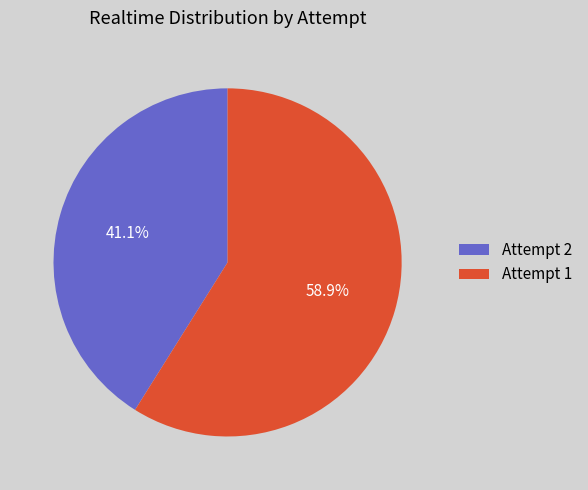

Which has a higher value, Attempt 2 or Attempt 1?

Attempt 1